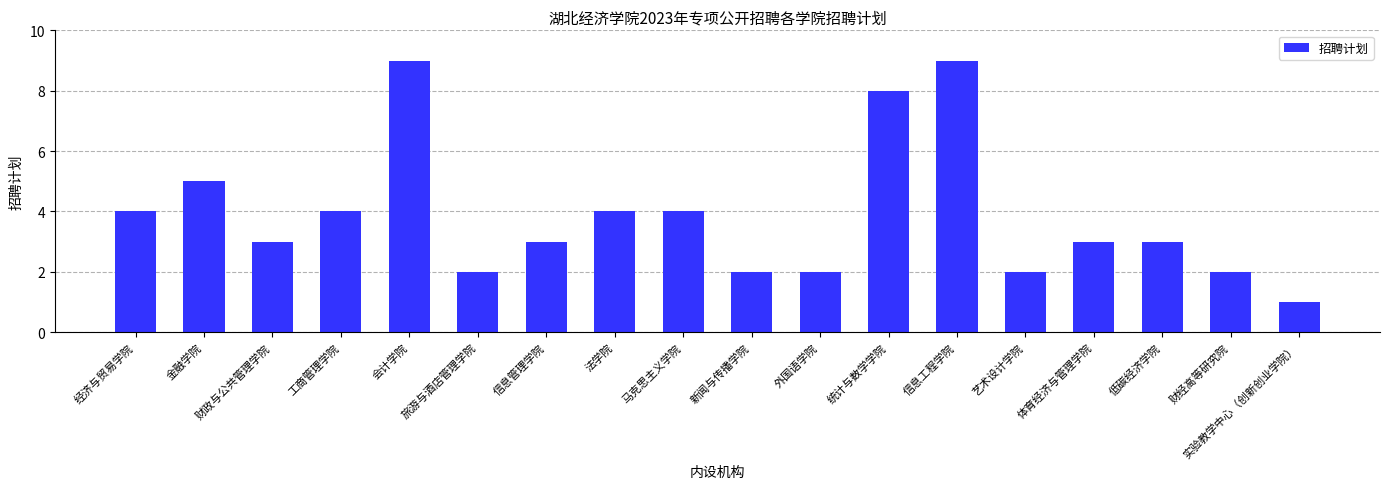

What is the average value?

4